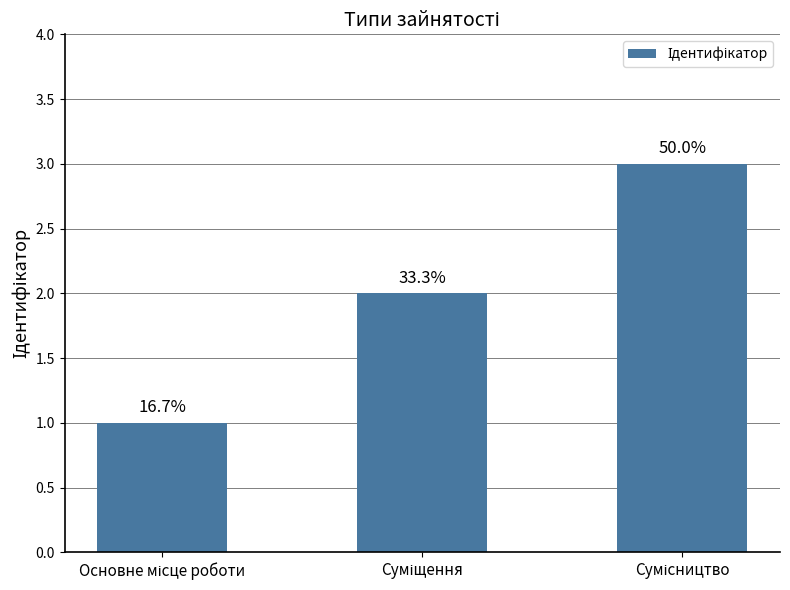

Count the values in the range 1 to 3.

3